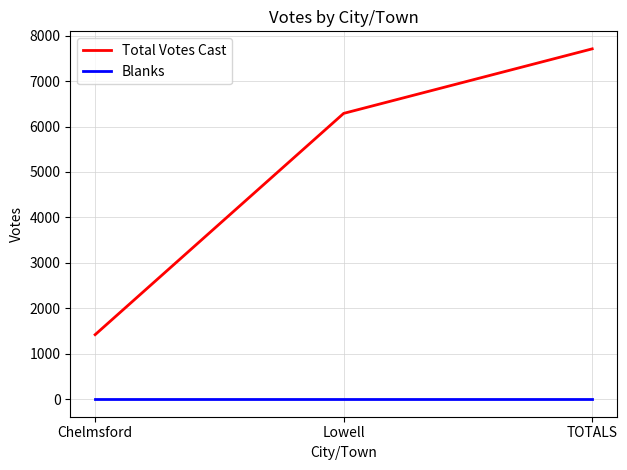

At which label does Total Votes Cast reach its peak?

TOTALS